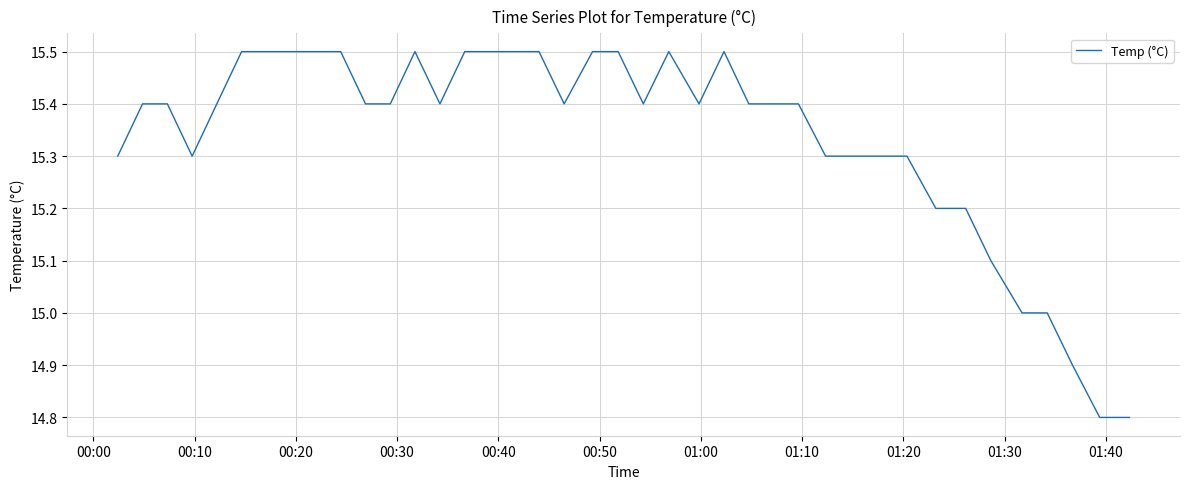

What is the minimum value shown in the chart?

14.8